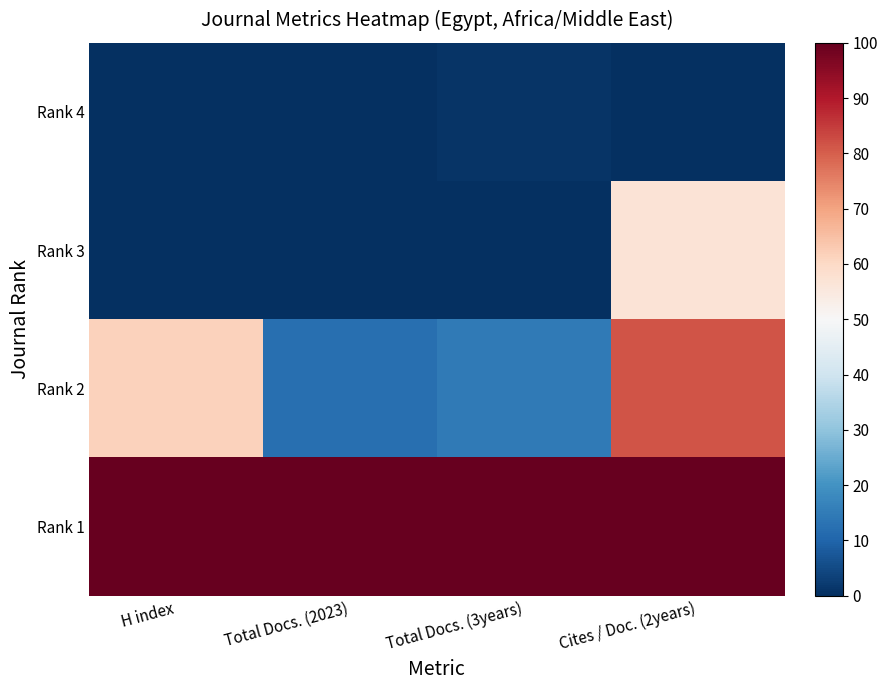

Reading left to right, transcribe all the data shown in this chart.

Rank 4: H index=0.0	Total Docs. (2023)=0.0	Total Docs. (3years)=0.9	Cites / Doc. (2years)=0.0
Rank 3: H index=0.0	Total Docs. (2023)=0.0	Total Docs. (3years)=0.0	Cites / Doc. (2years)=56.9
Rank 2: H index=61.5	Total Docs. (2023)=12.2	Total Docs. (3years)=14.5	Cites / Doc. (2years)=81.3
Rank 1: H index=100.0	Total Docs. (2023)=100.0	Total Docs. (3years)=100.0	Cites / Doc. (2years)=100.0